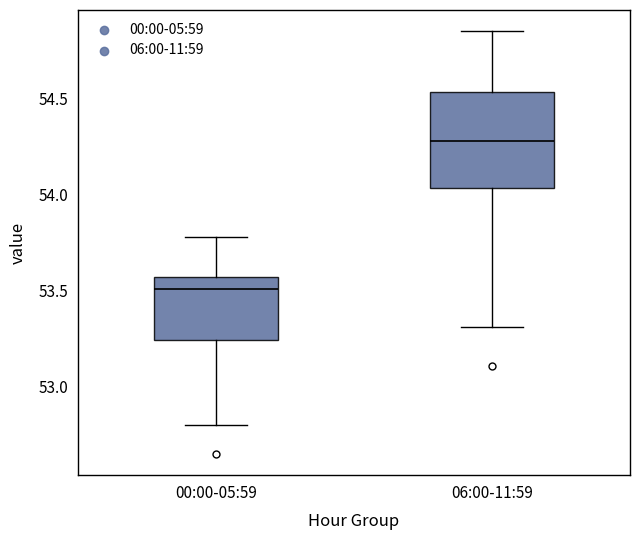

Comparing the boxes themselves (not the whiskers), which one is the tallest?

06:00-11:59